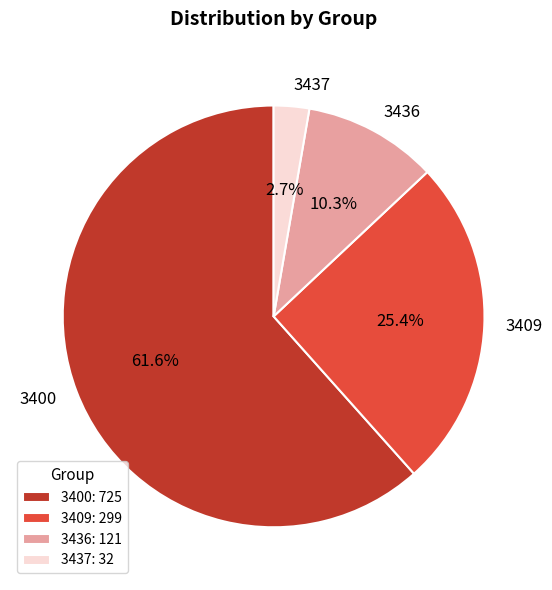

Does any single category account for the majority?

Yes